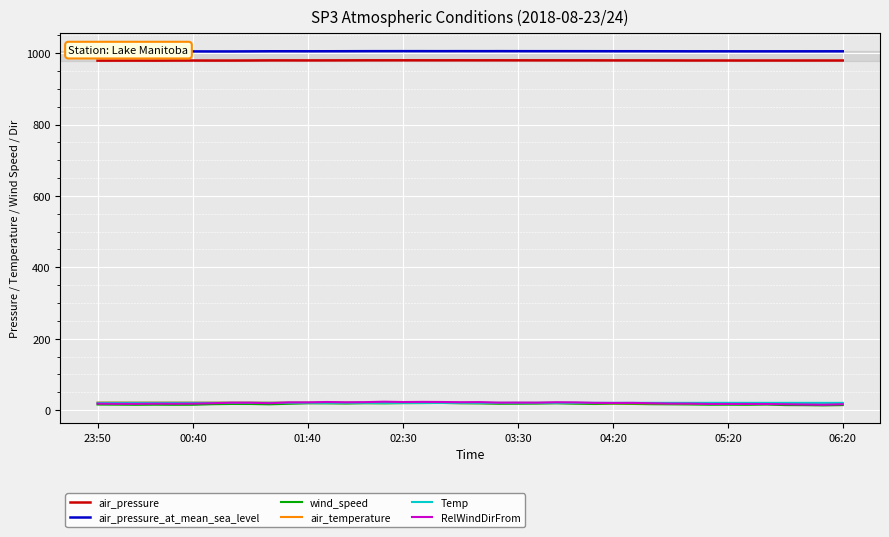

Which series has the largest total across all categories?

air_pressure_at_mean_sea_level